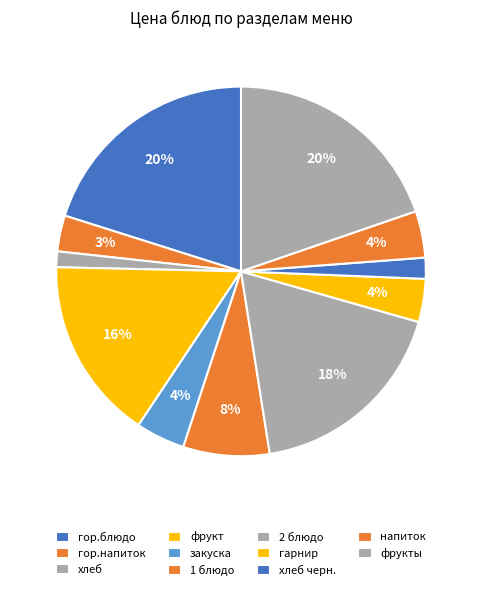

How many slices are in this pie chart?

11